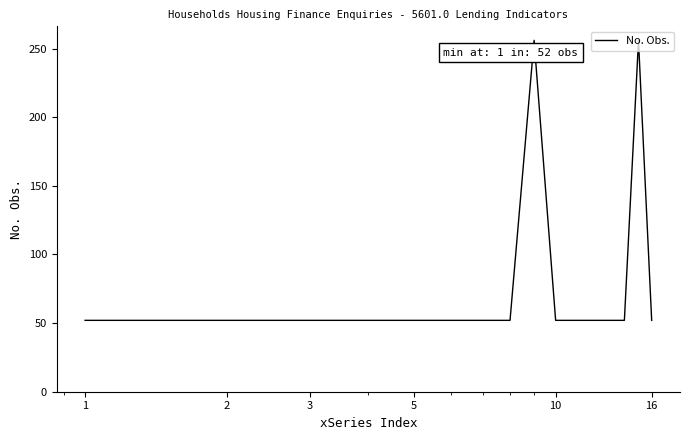

What is the sum of all values?

1240